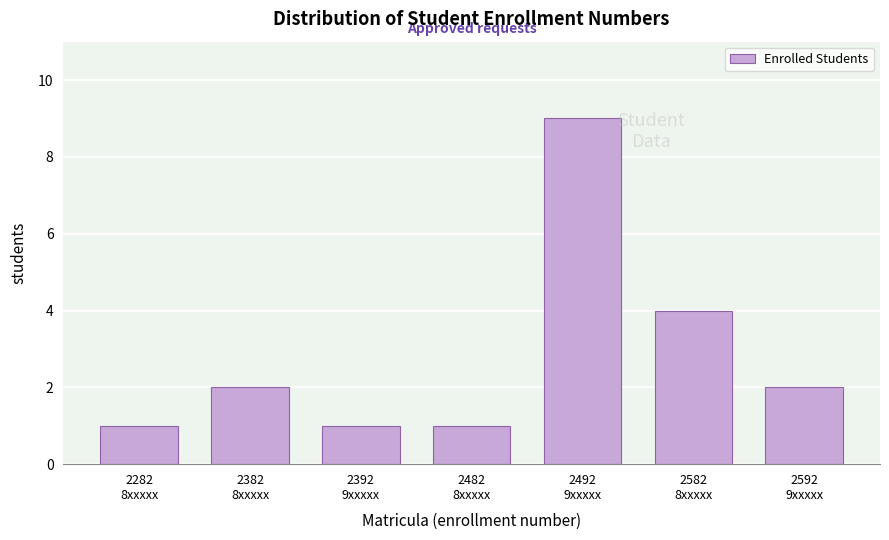

Reading left to right, list all the values displayed in this chart.

1	2	1	1	9	4	2